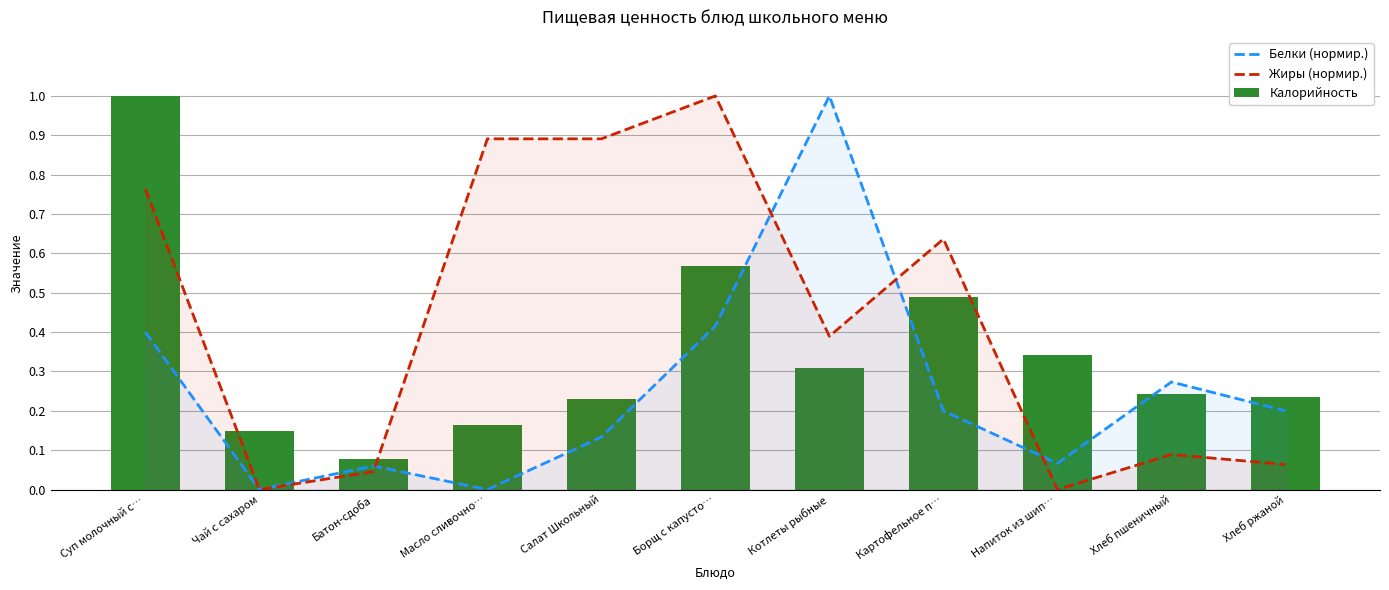

How many groups of bars are there?

11